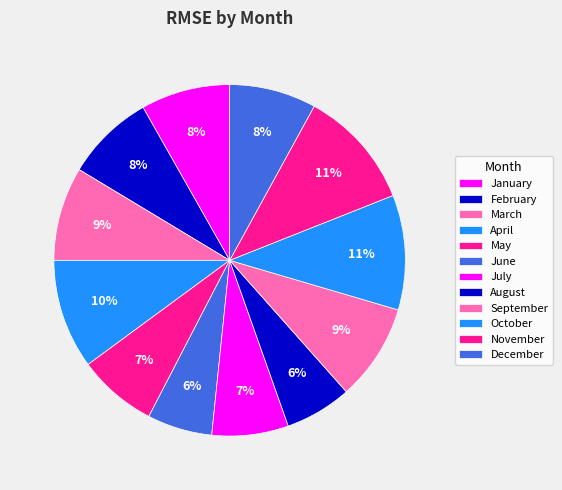

How many slices are in this pie chart?

12